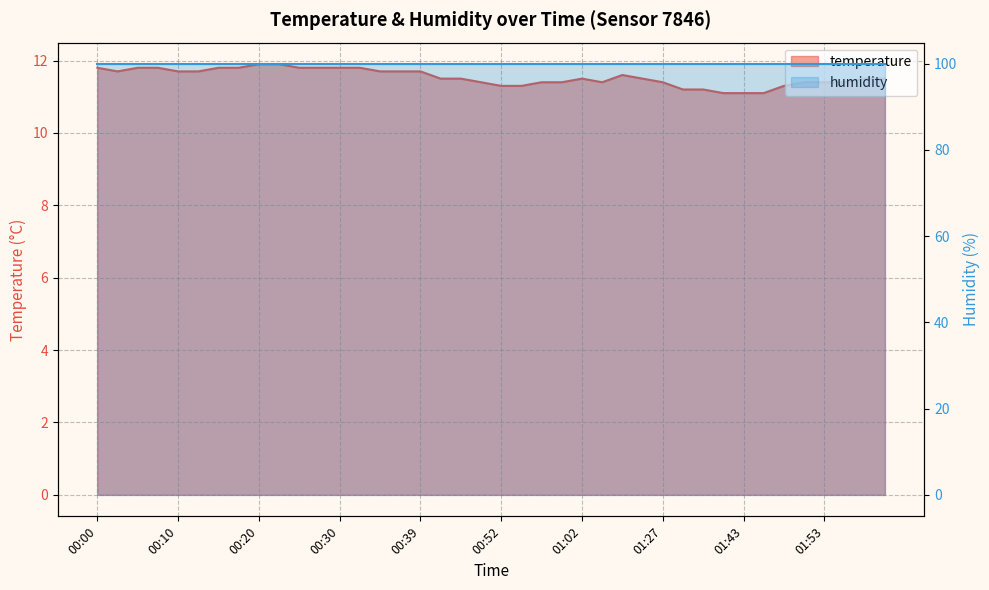

The value at 00:05 is 15.4. True or false?

False